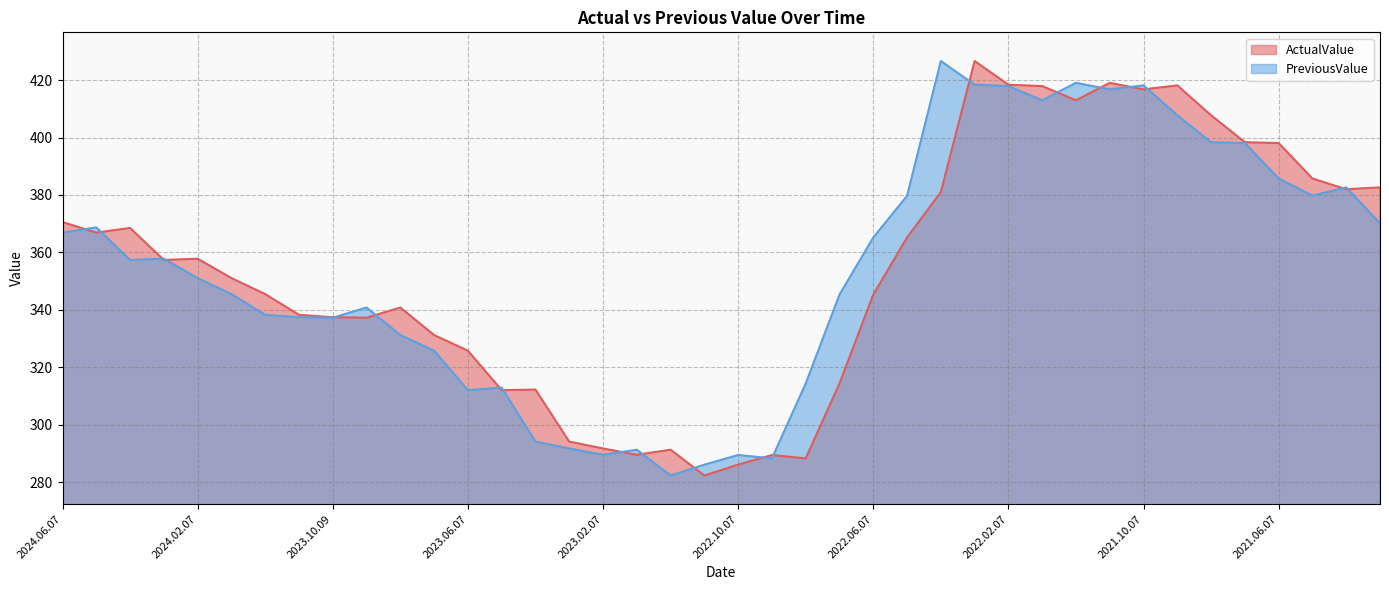

True or false: ActualValue has a value of 294.1 at 2023.03.07.

True